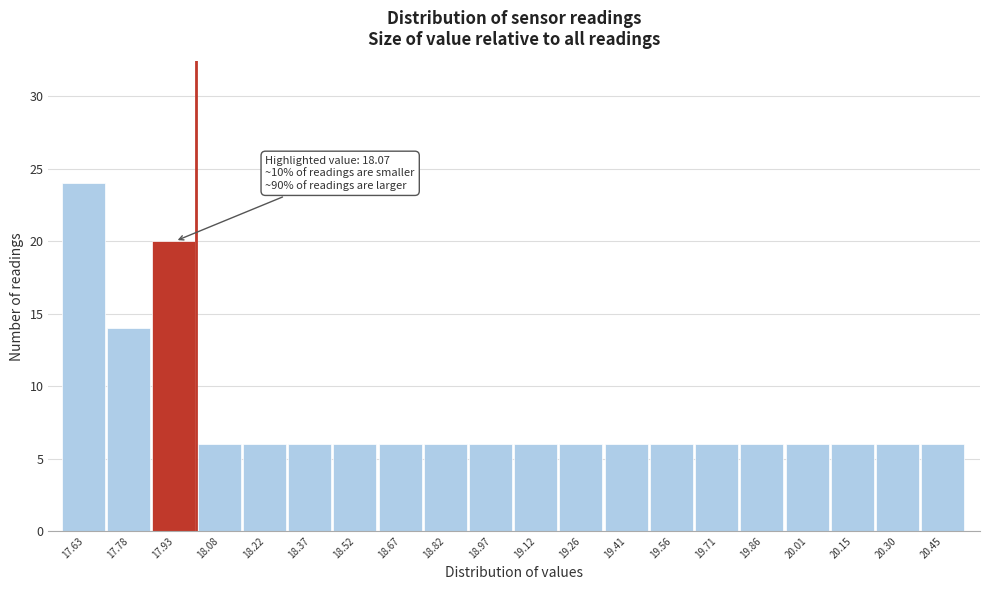

Reading right to left, list all the values displayed in this chart.

20.45=6	20.30=6	20.15=6	20.01=6	19.86=6	19.71=6	19.56=6	19.41=6	19.26=6	19.12=6	18.97=6	18.82=6	18.67=6	18.52=6	18.37=6	18.22=6	18.08=6	17.93=20	17.78=14	17.63=24